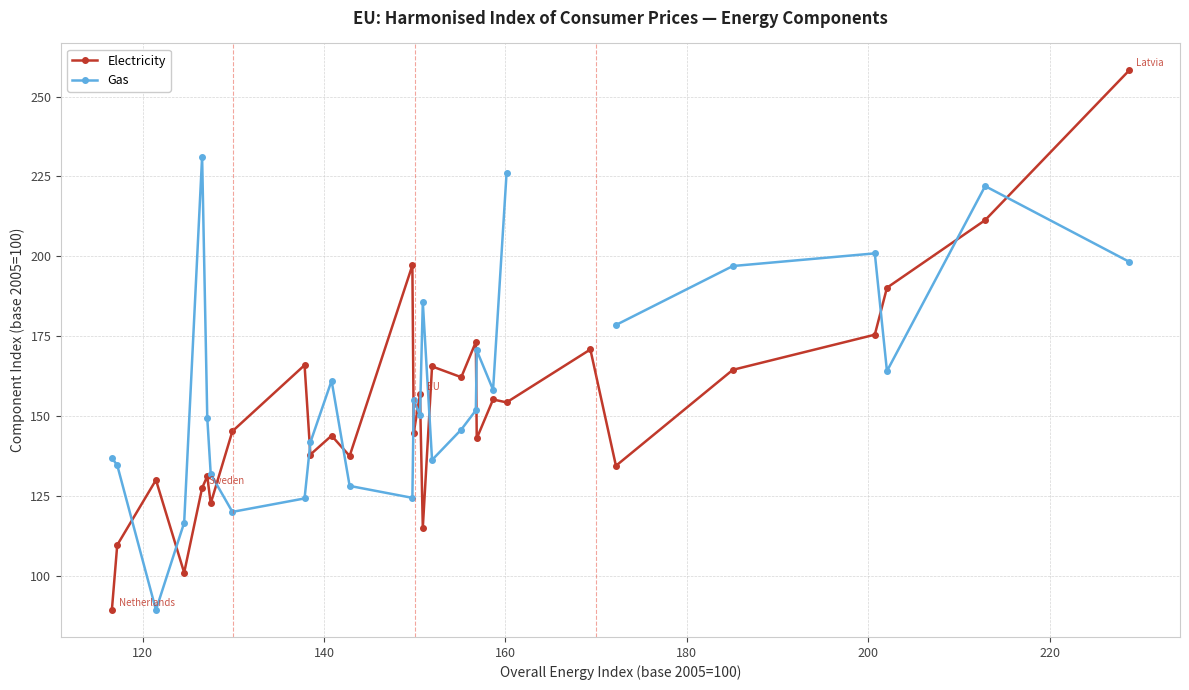

True or false: Electricity has more than 2 interior local peaks.

True